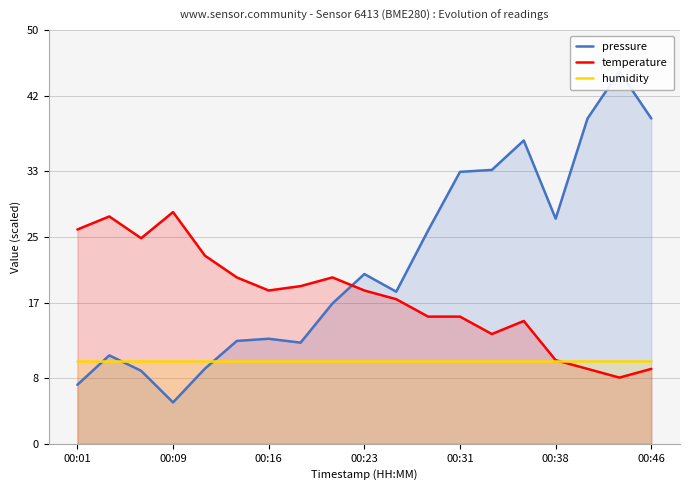

How many values in the temperature series are below 18?

9